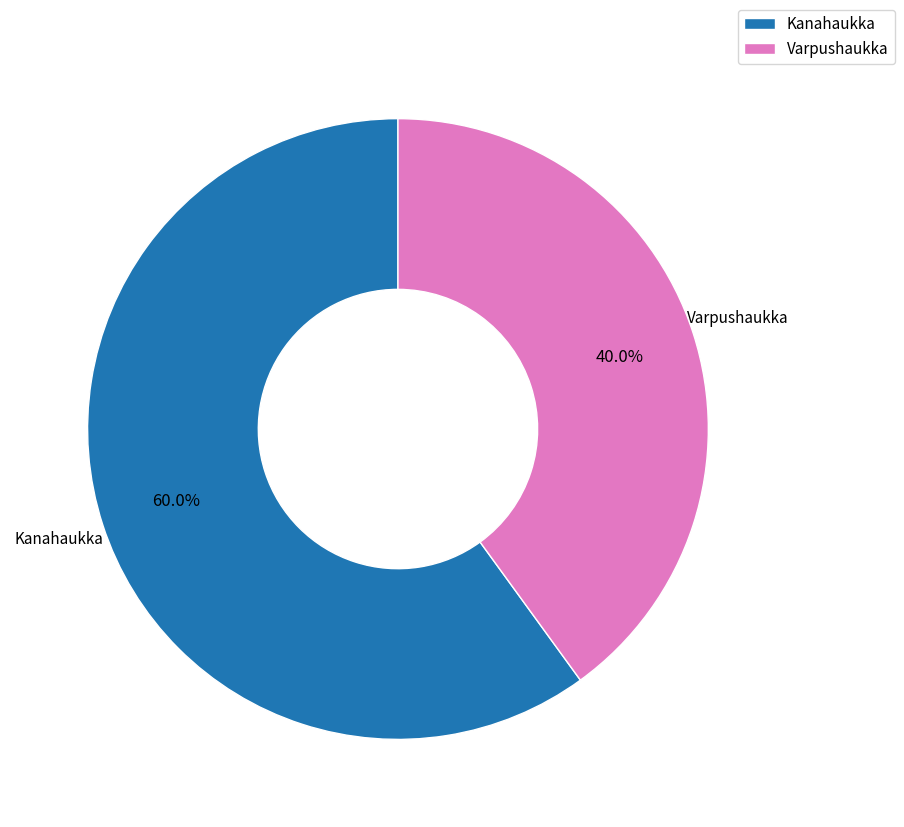

Count the number of slices in the pie.

2